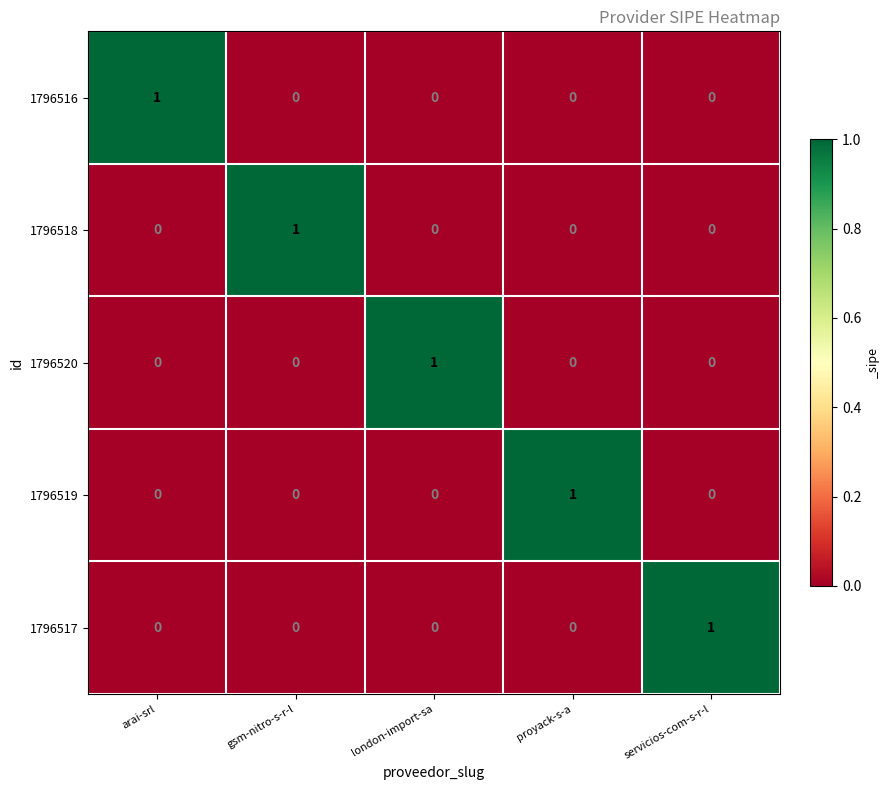

Reading right to left, what are all the values shown in this chart?

1796516: 0	0	0	0	1
1796518: 0	0	0	1	0
1796520: 0	0	1	0	0
1796519: 0	1	0	0	0
1796517: 1	0	0	0	0